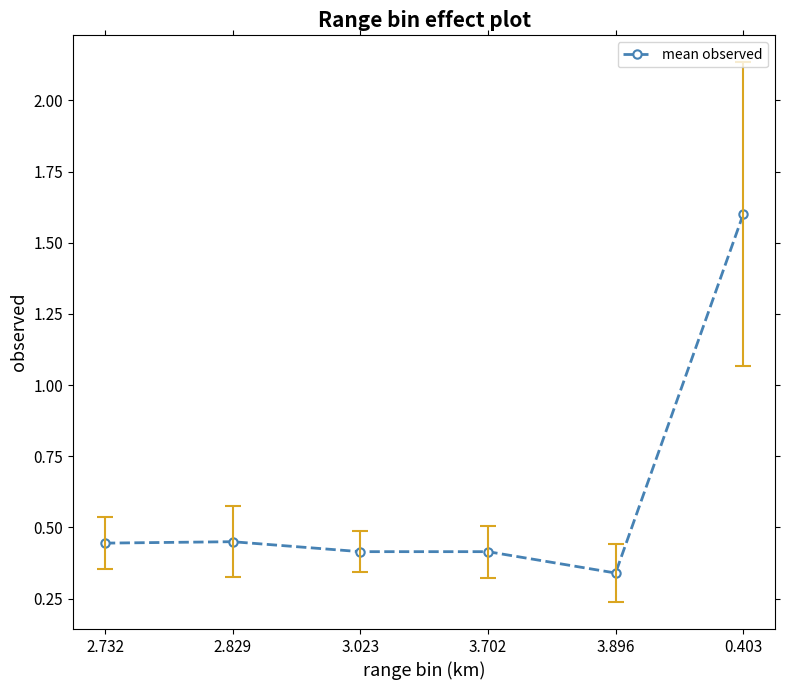

True or false: the data shows 0.6 at 2.829.

False